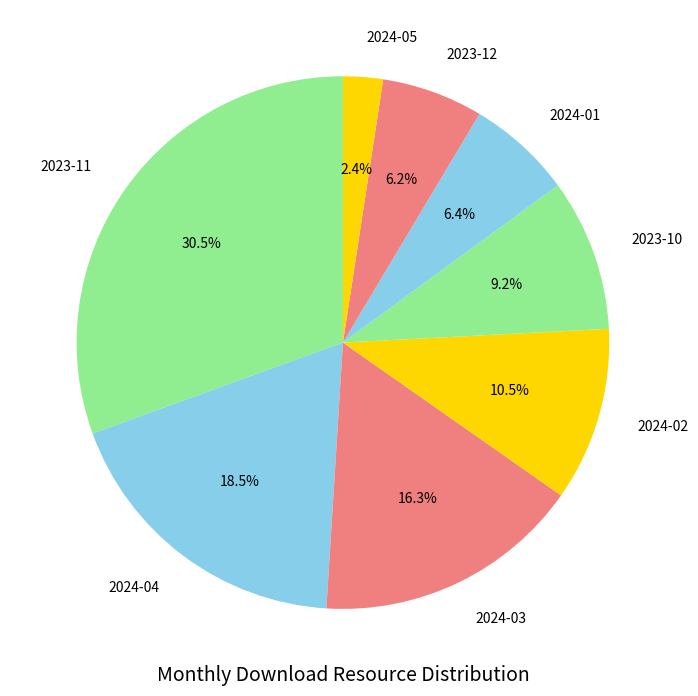

What is the largest slice in the pie chart?

2023-11